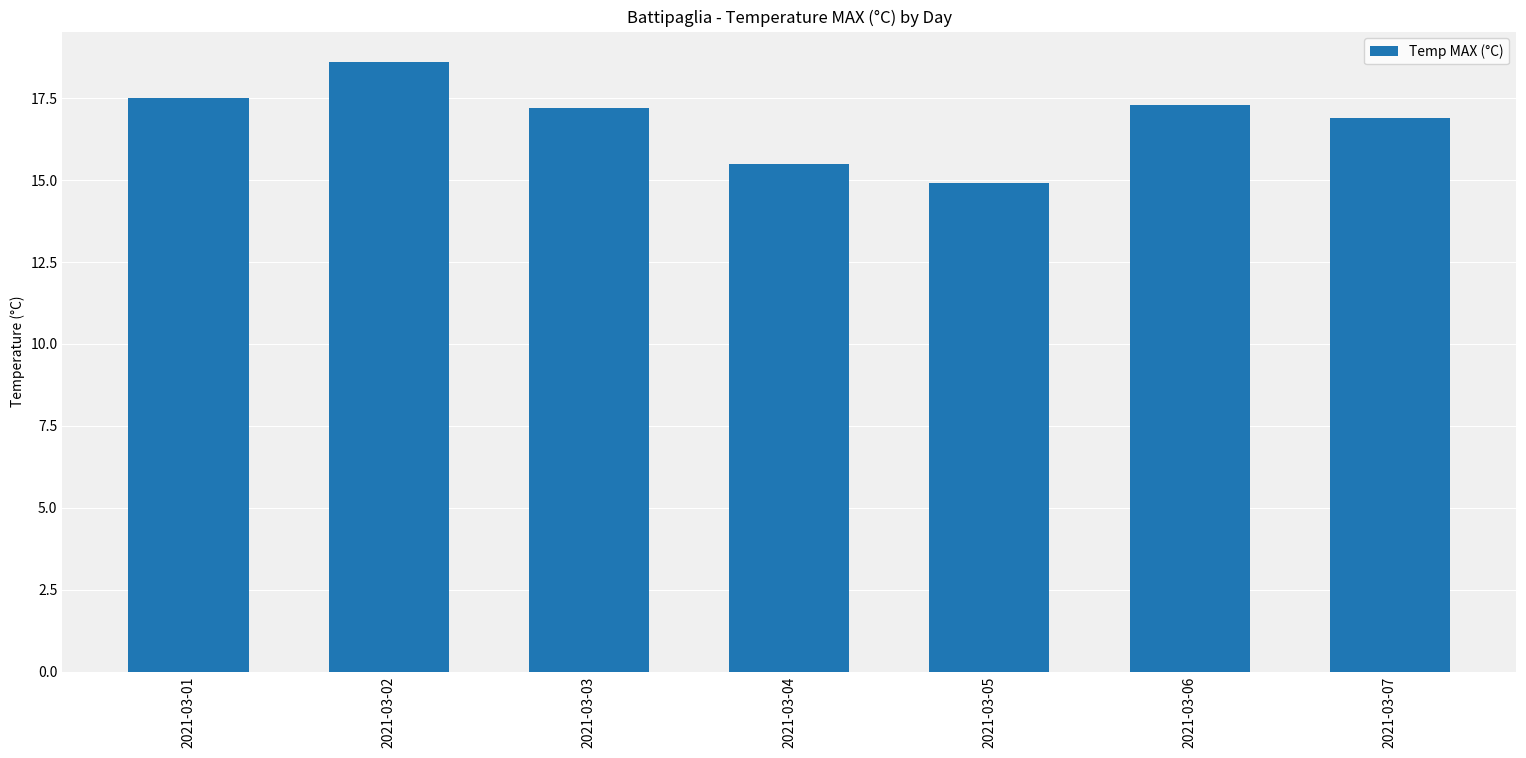

What is the maximum value shown in the chart?

18.6